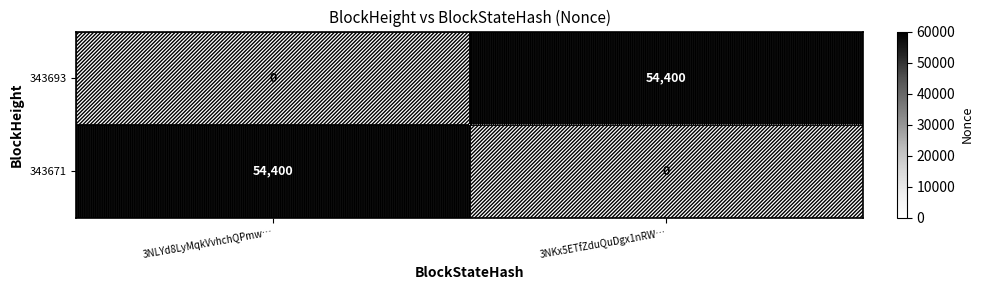

What is the spread (max minus min) of values at 3NKx5ETfZduQuDgx1nRW…?

54400